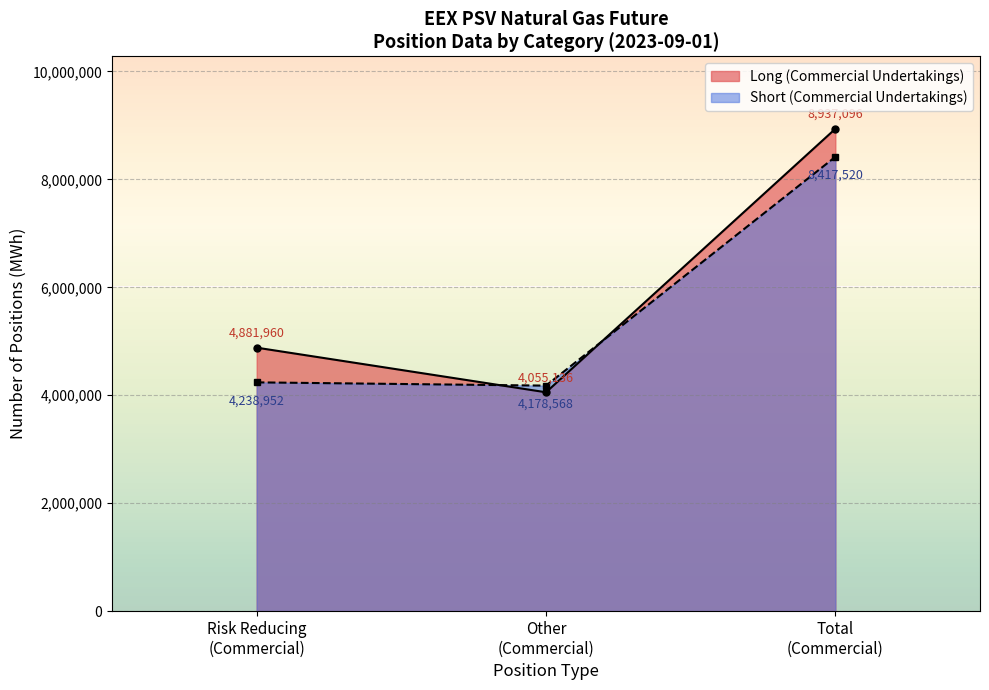

How many lines are shown in the chart?

2